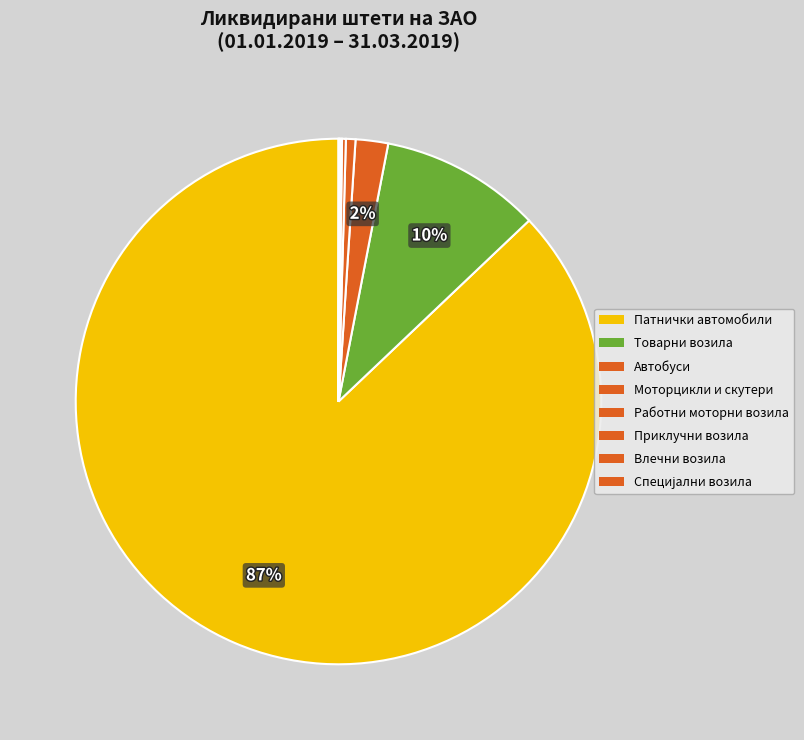

To the nearest percent, what is the average slice percentage?

12%